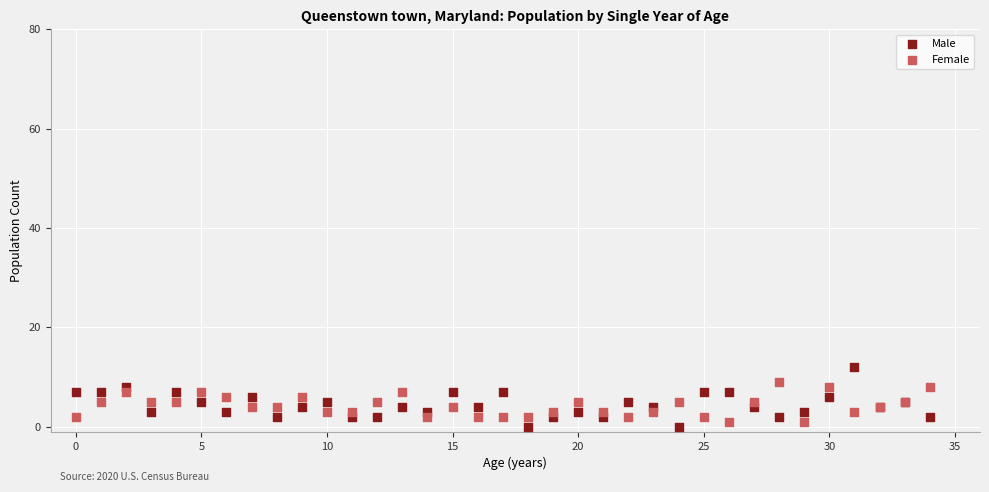

Which series has the widest spread of Y values?

Male